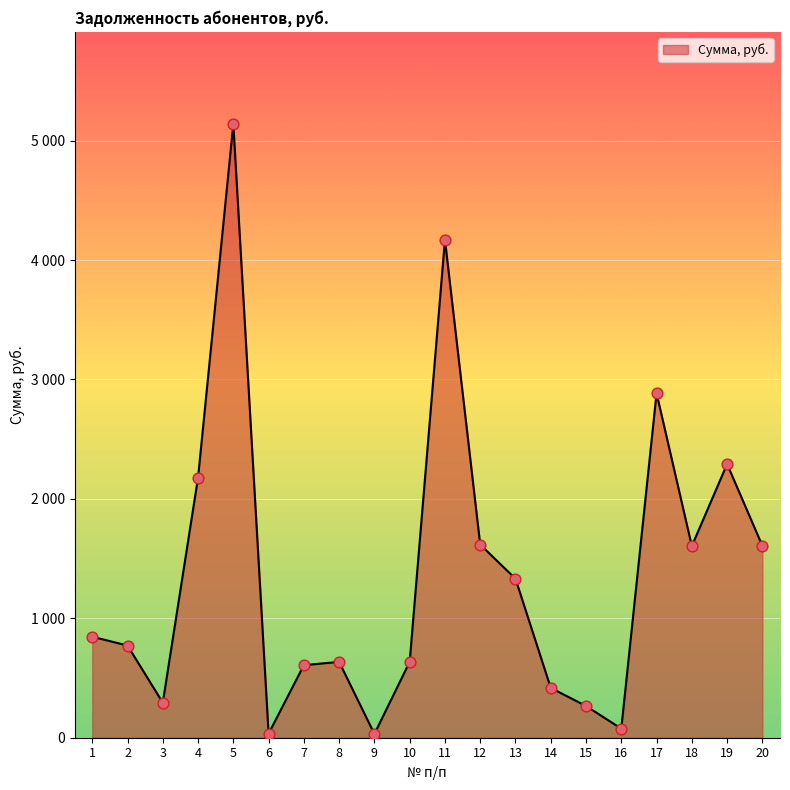

Approximately how many times larger is the value at 2 compared to 1?

0.9